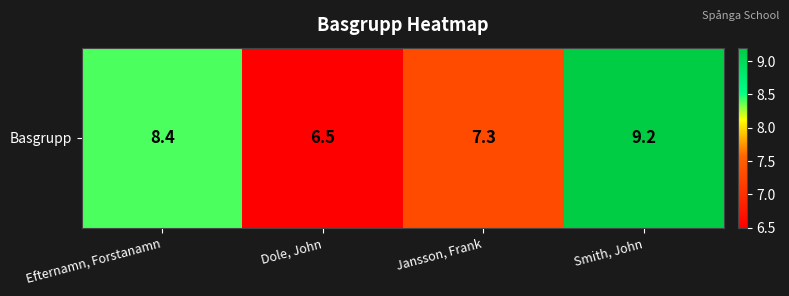

List the labels in order of value, largest first.

Smith, John, Efternamn, Forstanamn, Jansson, Frank, Dole, John